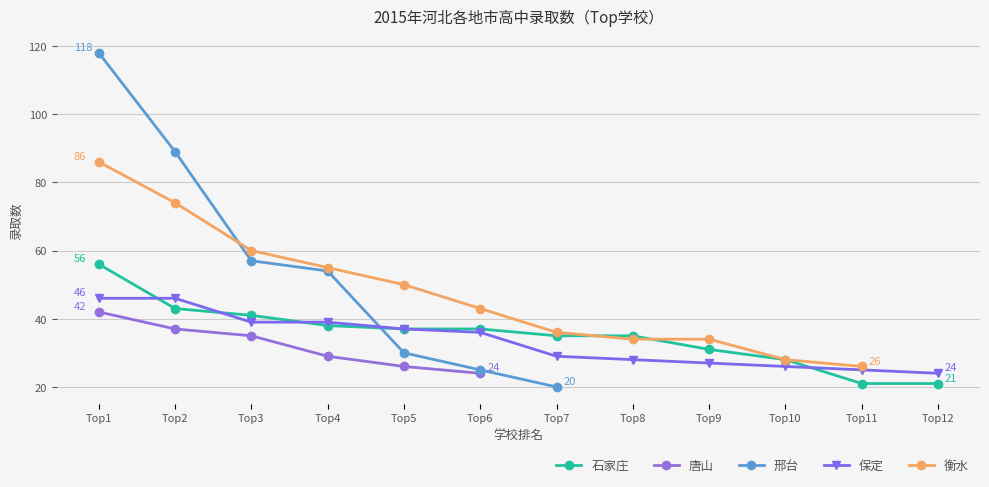

How many values in the 保定 series are below 36?

6